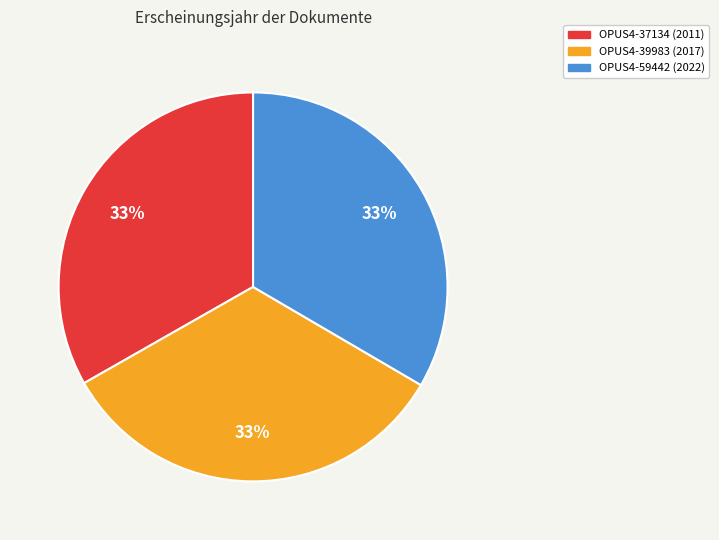

Combined, do OPUS4-59442 and OPUS4-37134 account for over 50%?

Yes